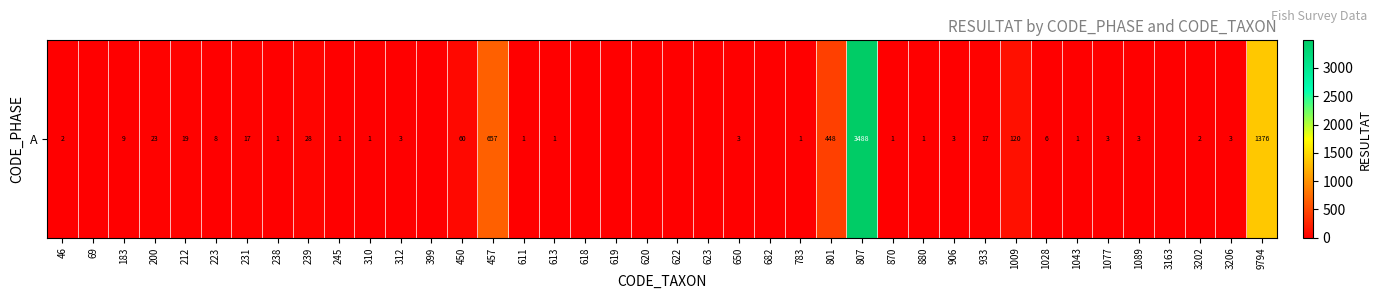

At which label is the value closest to 1744?

9794